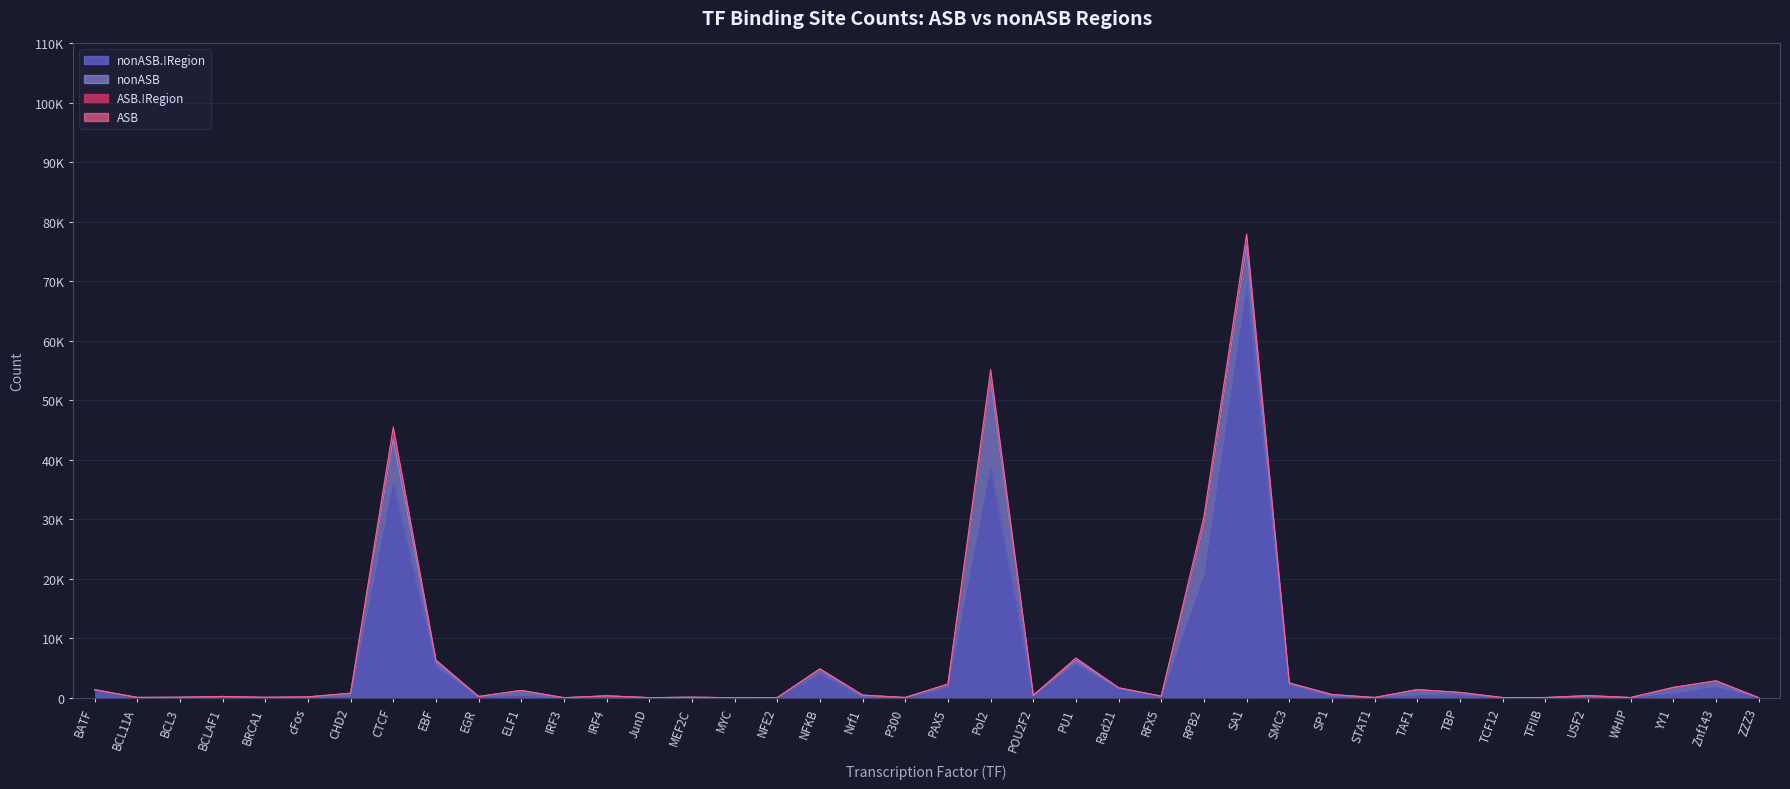

Which category has the highest value across all series?

SA1